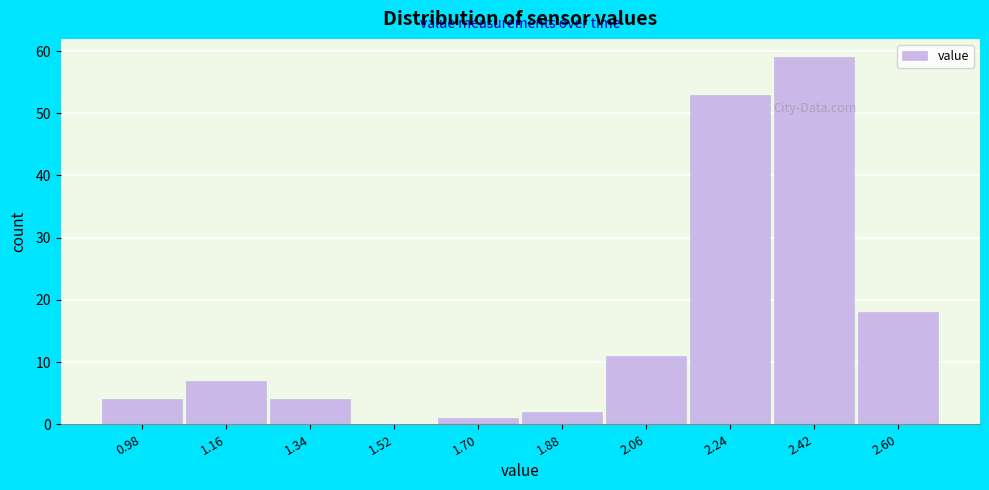

Reading left to right, what are all the values shown in this chart?

0.98=4	1.16=7	1.34=4	1.52=0	1.70=1	1.88=2	2.06=11	2.24=53	2.42=59	2.60=18